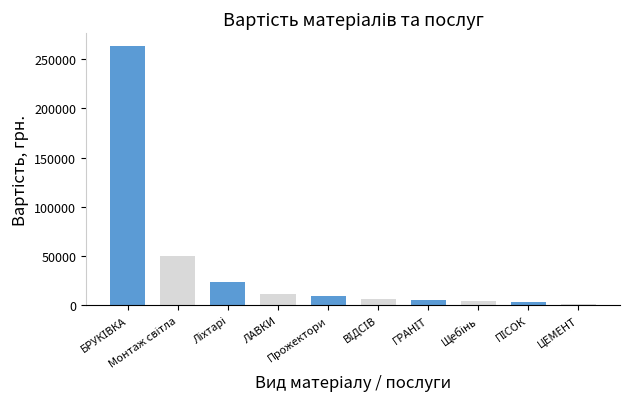

What is the sum of all values?

377150